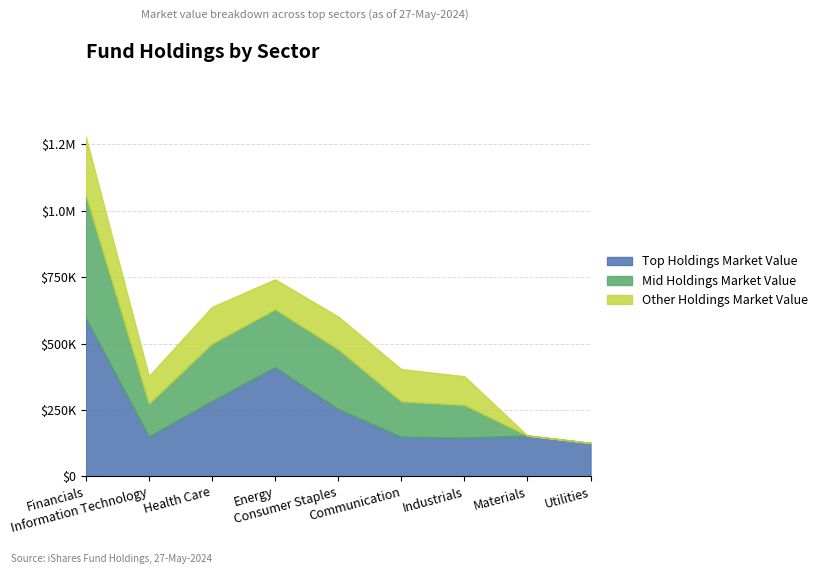

At which label does Other Holdings Market Value first exceed 112442?

Financials